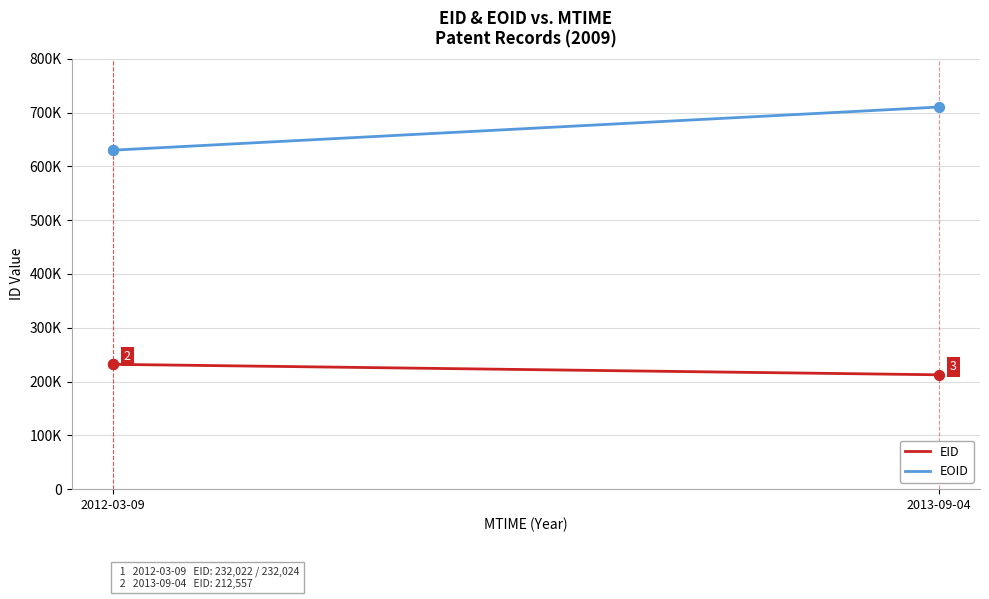

Which series has the largest total across all categories?

EOID